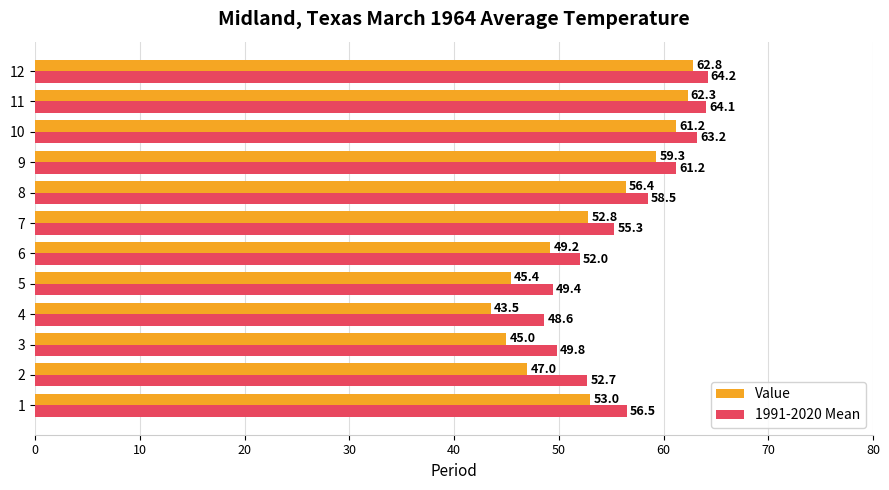

What is the minimum value for 1991-2020 Mean?

48.6